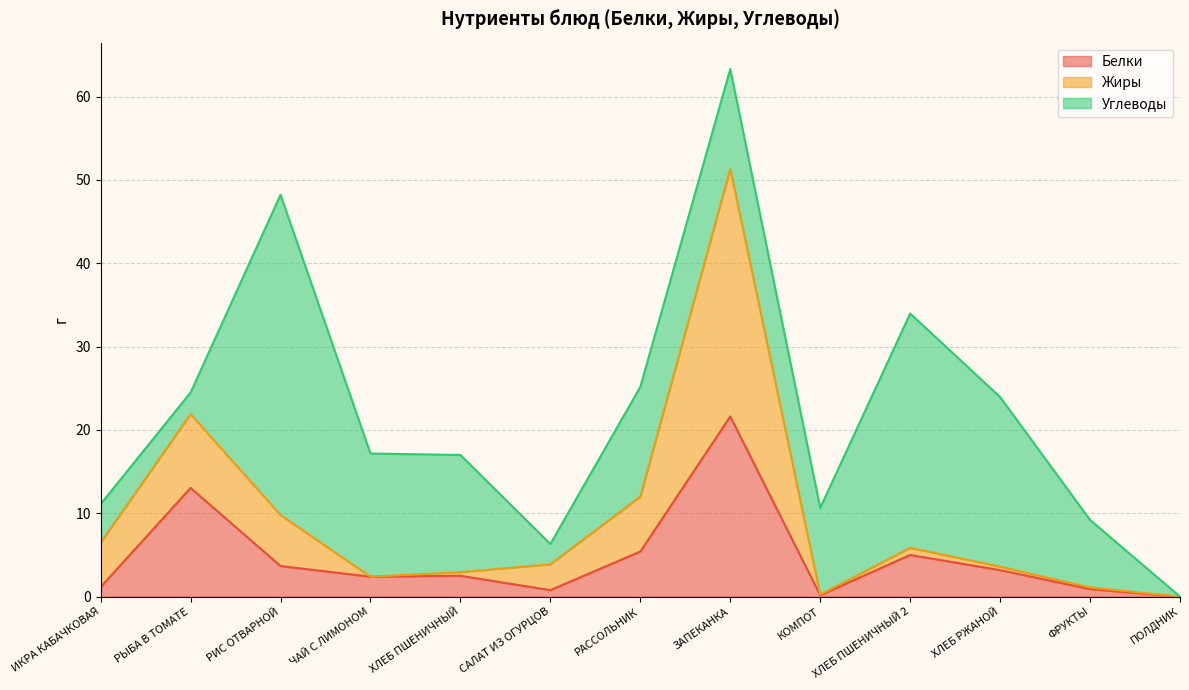

At which category is the sum across all series the highest?

ЗАПЕКАНКА